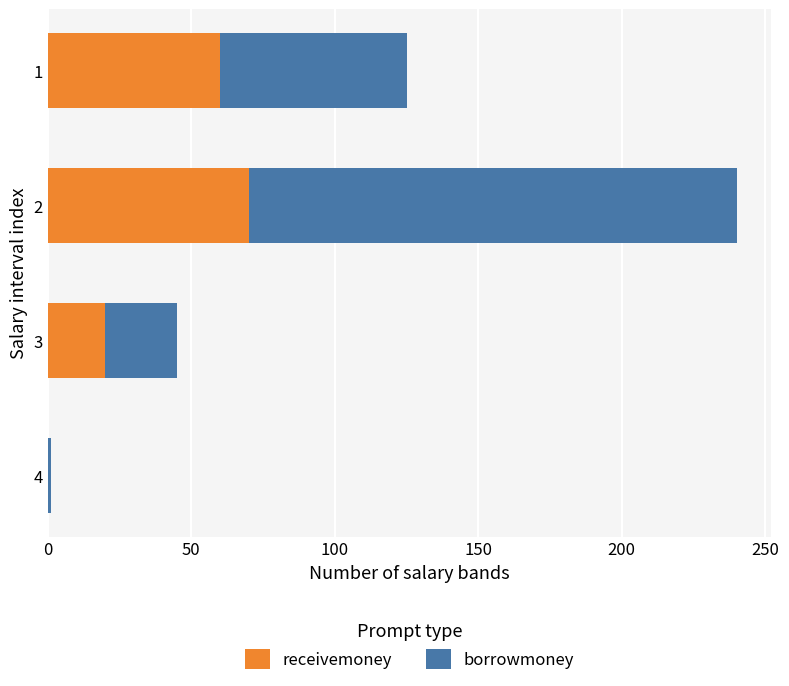

What is the maximum value for receivemoney?

70